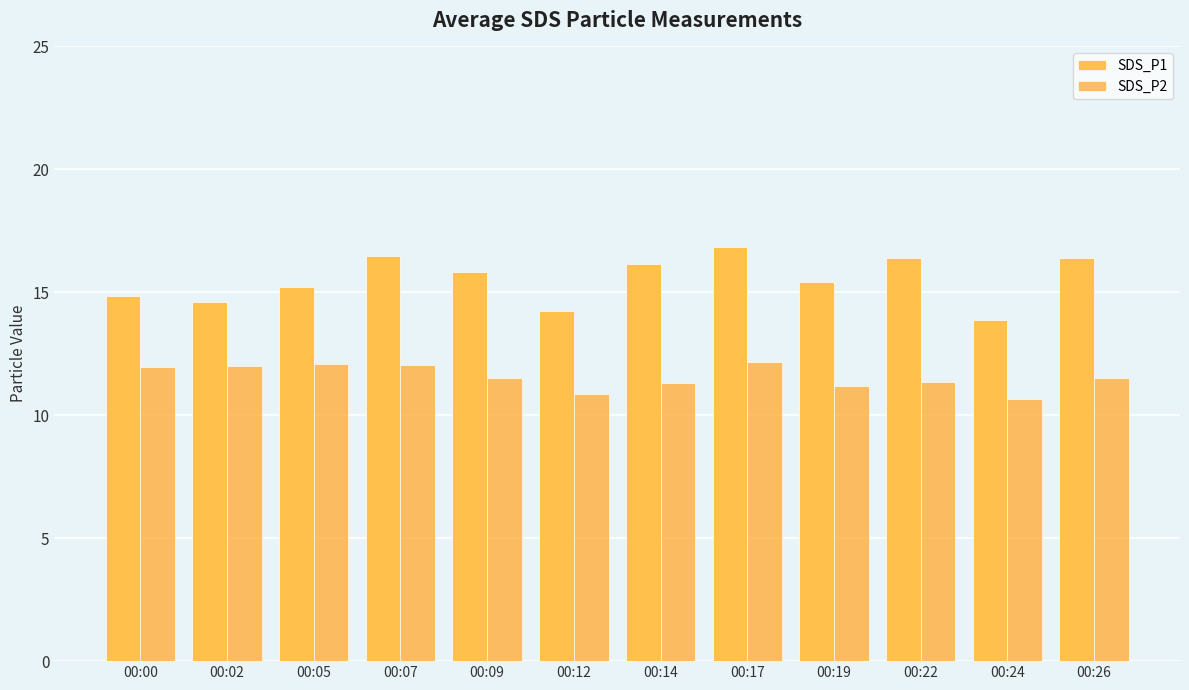

At 00:17, list the series in order from smallest to largest.

SDS_P2, SDS_P1